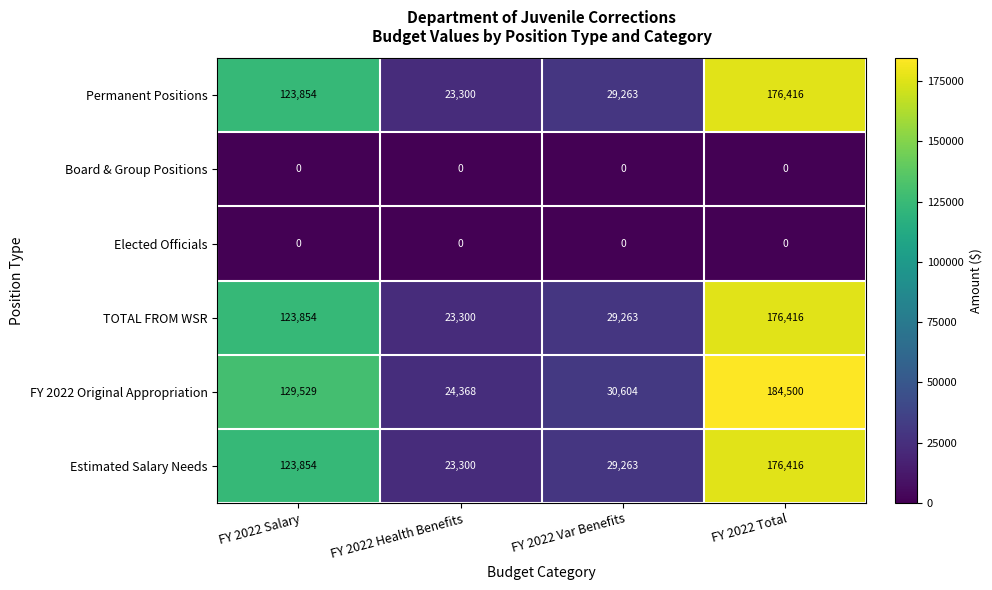

What is the difference between the Estimated Salary Needs values at FY 2022 Total and FY 2022 Var Benefits?

147153